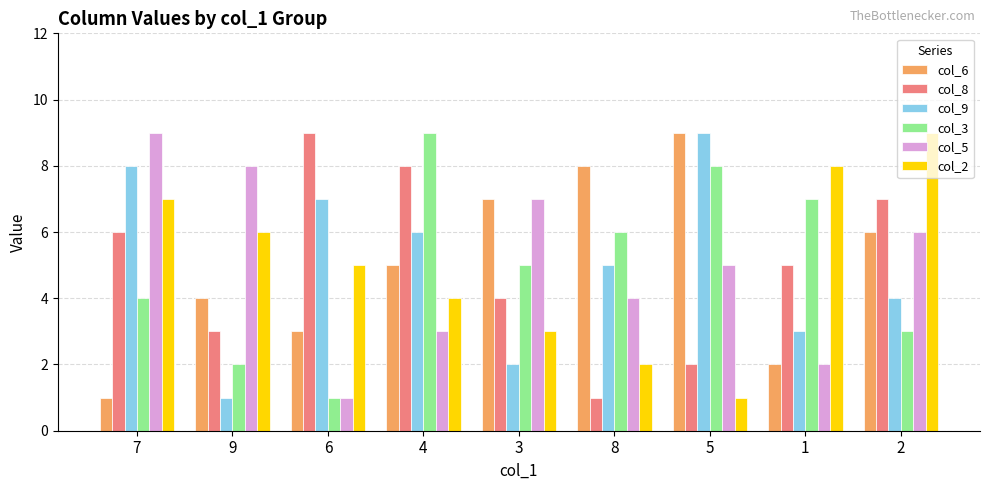

What is the value of the col_6 bar at the 6th from the left?

8